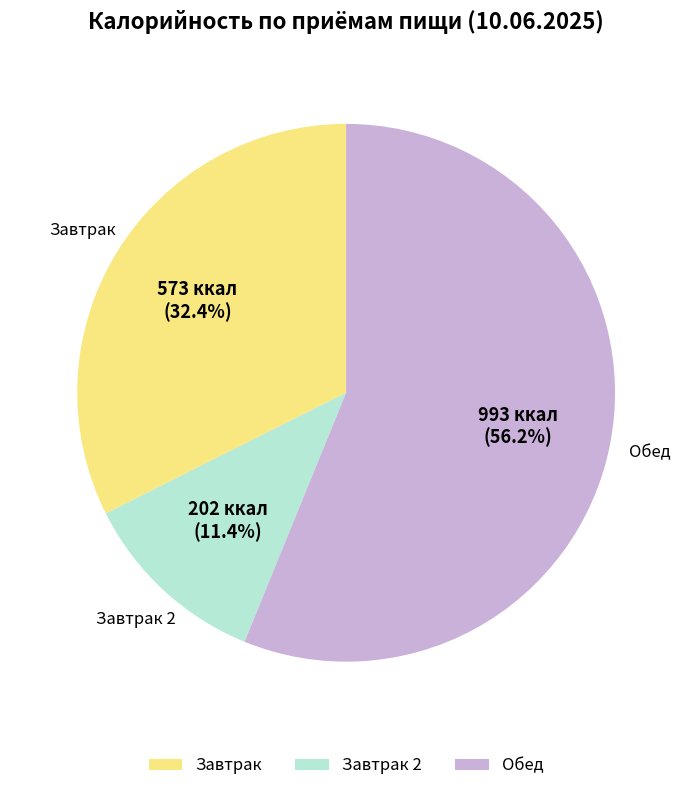

Which category has the biggest portion of the pie?

Обед